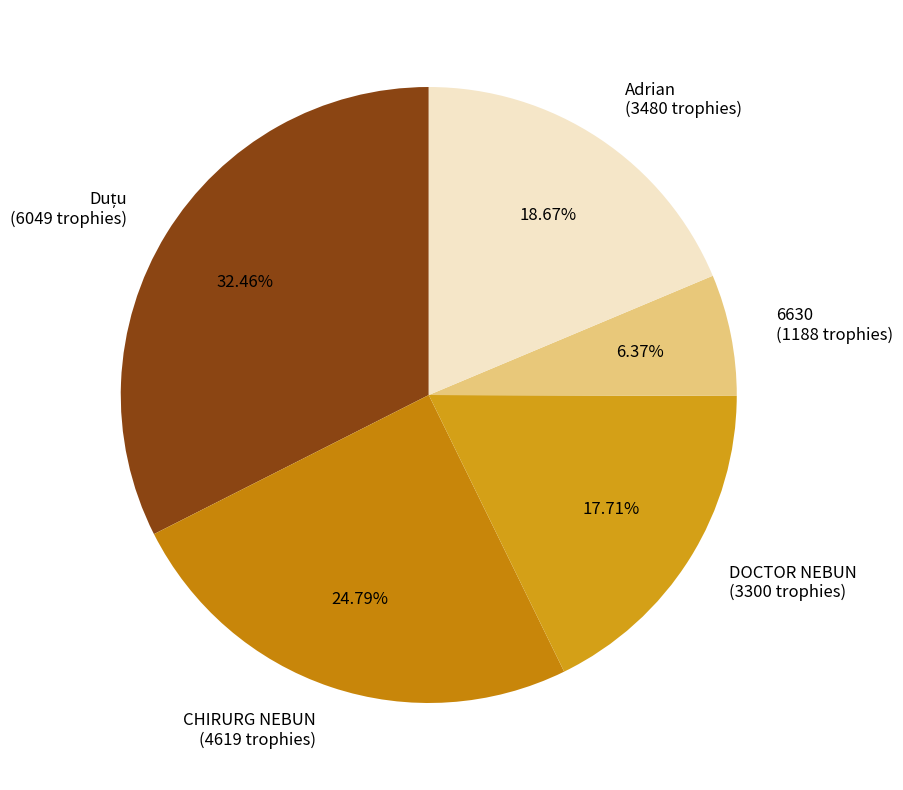

To the nearest percent, what portion does DOCTOR NEBUN represent?

18%